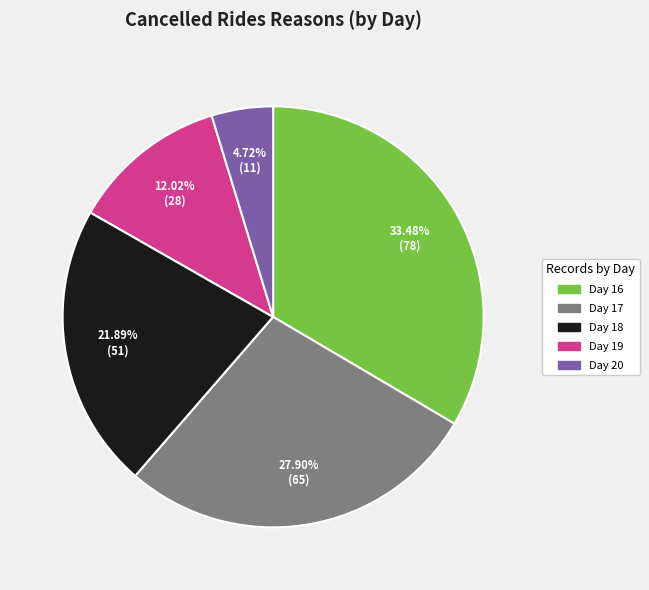

Does any single category account for the majority?

No